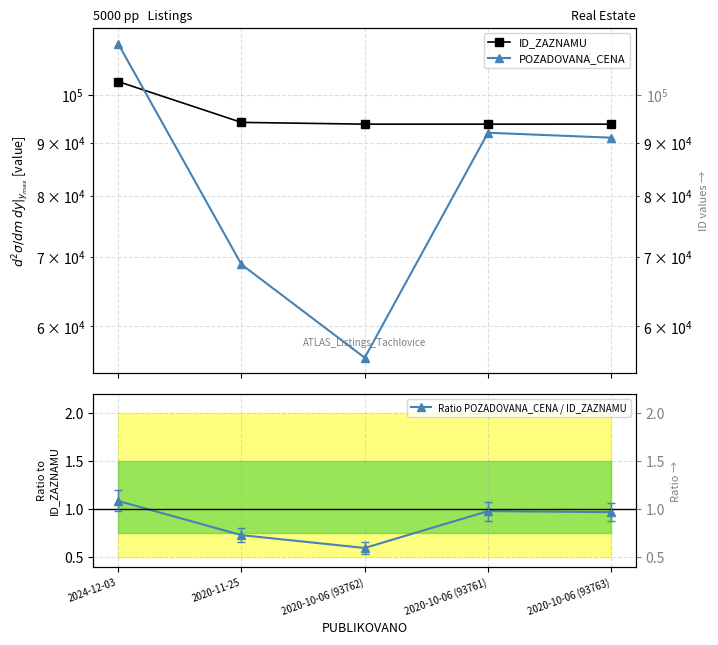

What is the label of the 5th point from the left?

2020-10-06 (93763)